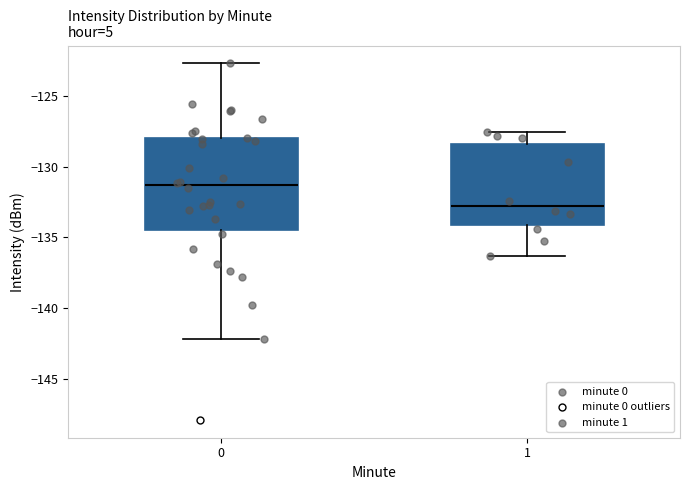

Where is the lower edge of the box at x = 1 on the y-axis? The values are not printed on the chart, so give them approximately, as read against the axis.

-134.0